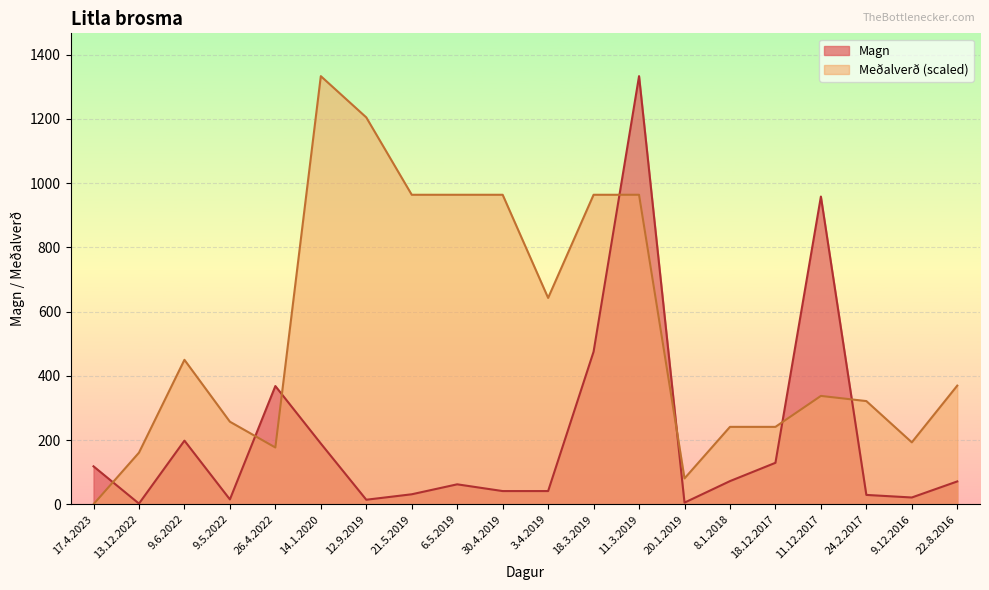

Which category has the highest value across all series?

11.3.2019